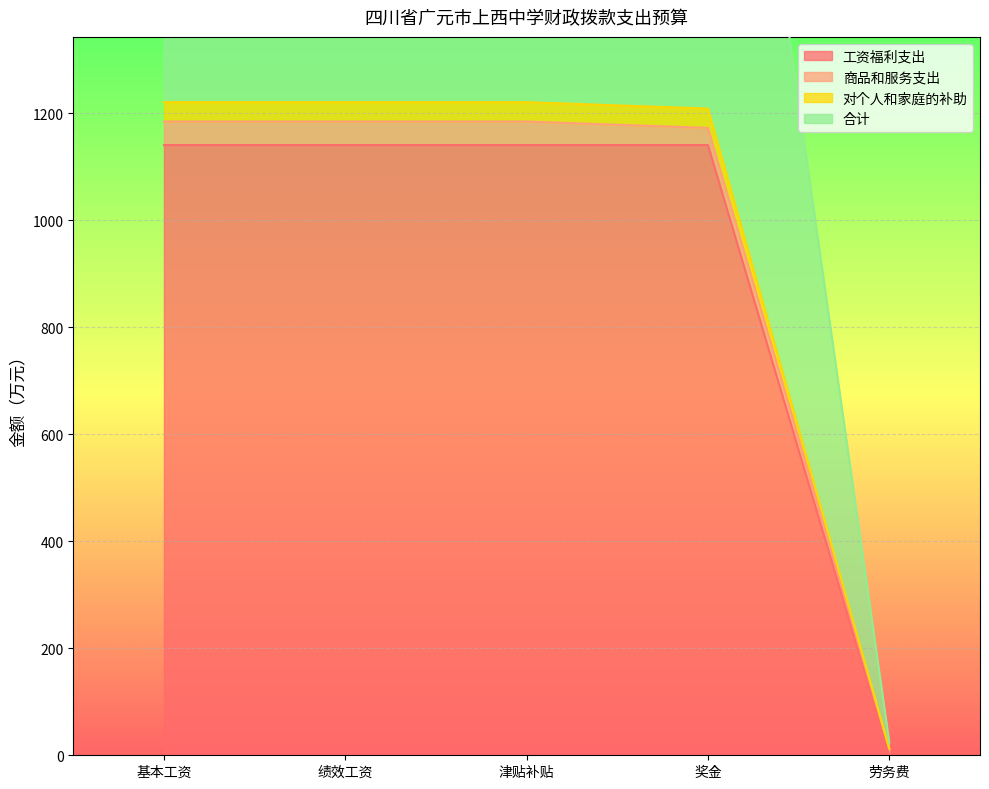

Rank the categories by 工资福利支出 value from lowest to highest.

劳务费, 基本工资, 绩效工资, 津贴补贴, 奖金